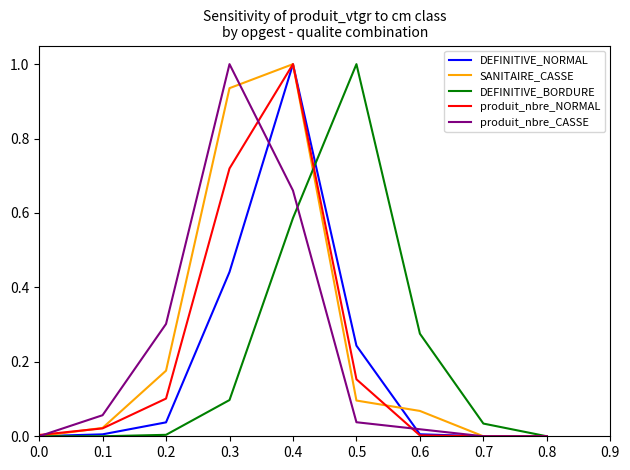

The value of DEFINITIVE_NORMAL at 0.8 is 0.0. True or false?

True